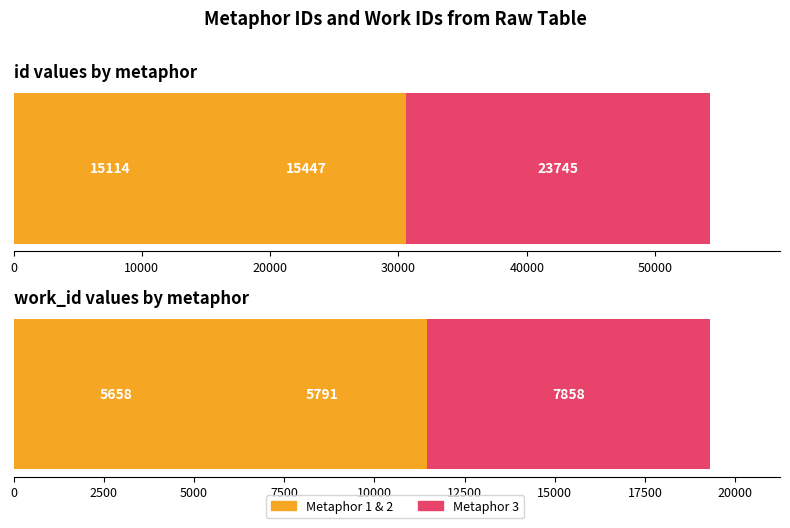

What is the difference between the maximum and second lowest values in the work_id series?

2067